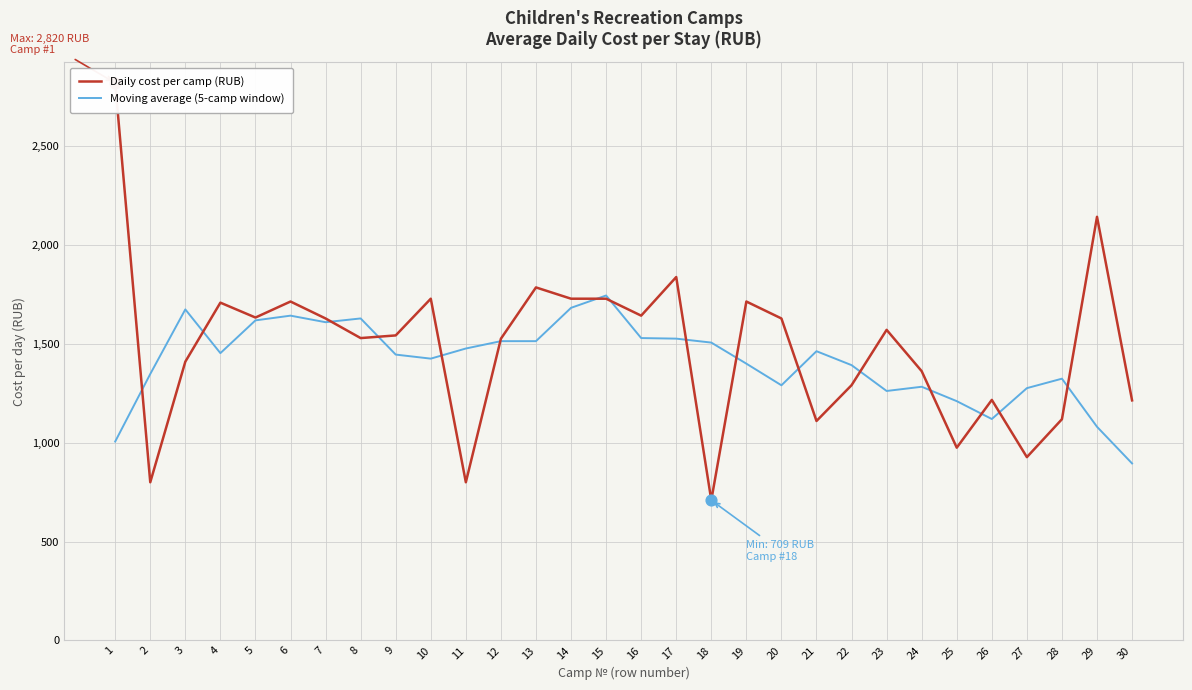

What is the total value across all series at 14?

3410.9